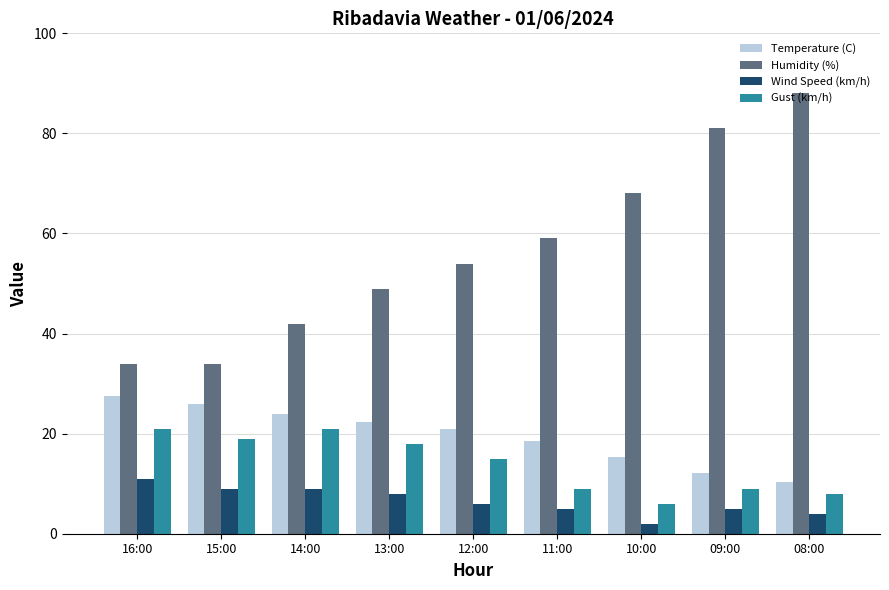

What is the value of the Humidity (%) bar at the 2nd from the left?

34.0